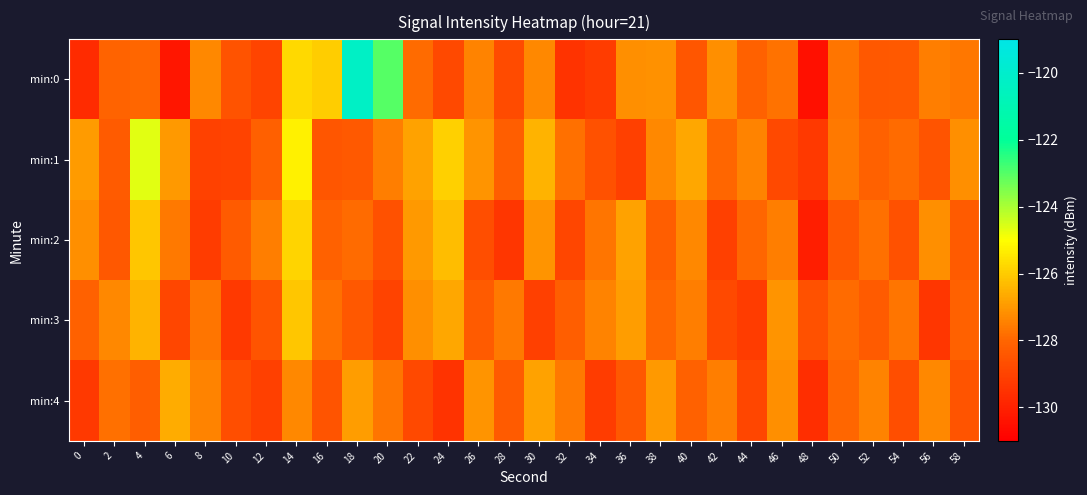

At which category does the chart reach its minimum across all series?

48